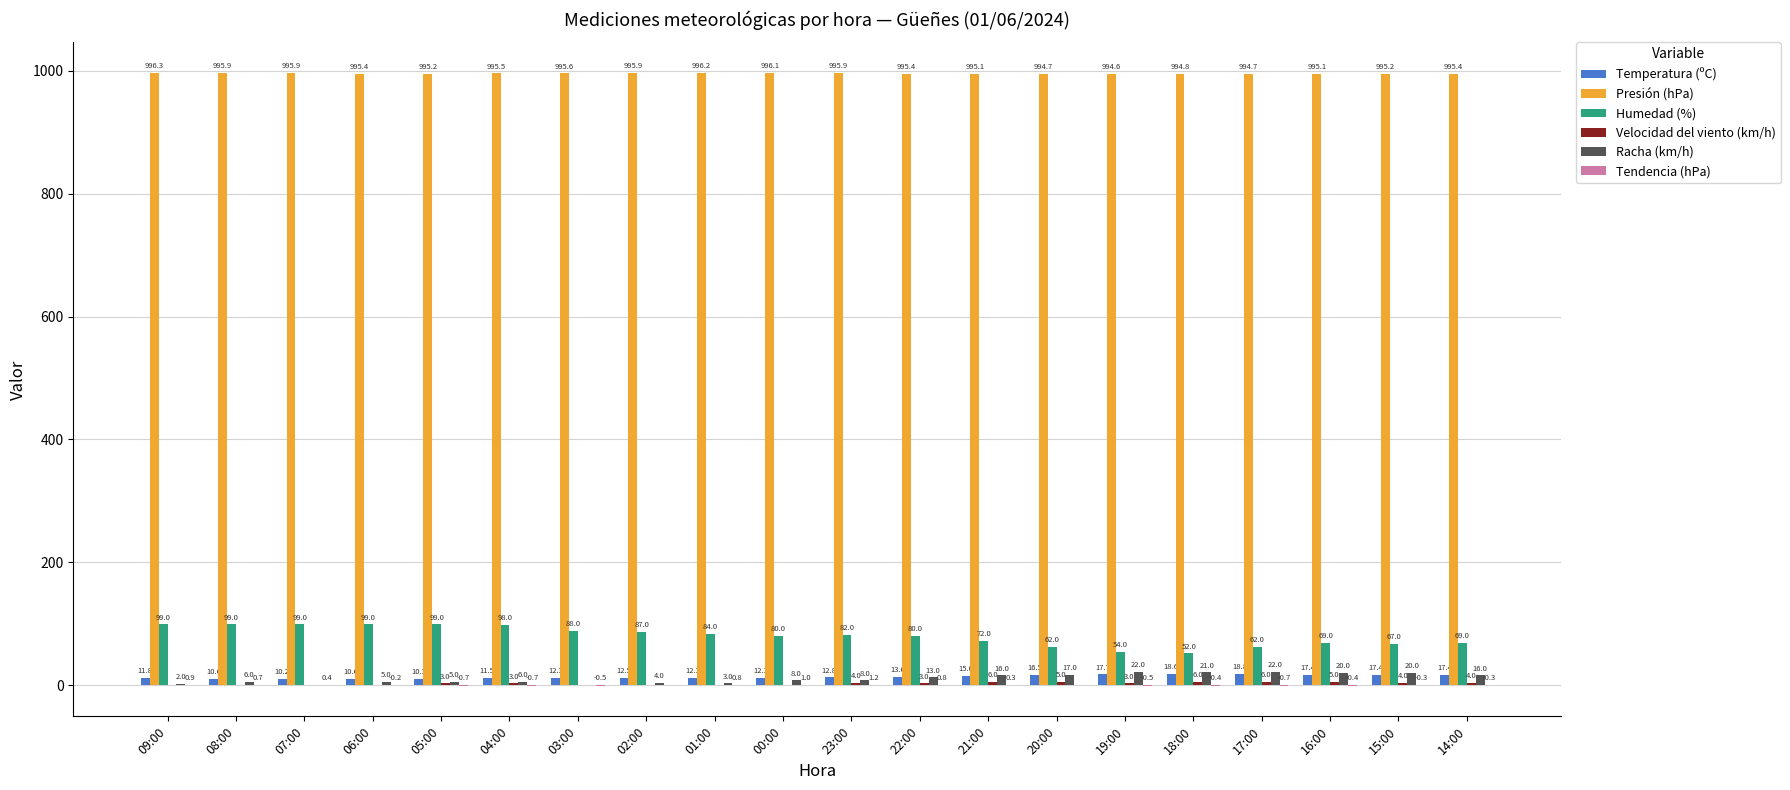

What is the maximum value for Temperatura (ºC)?

18.8